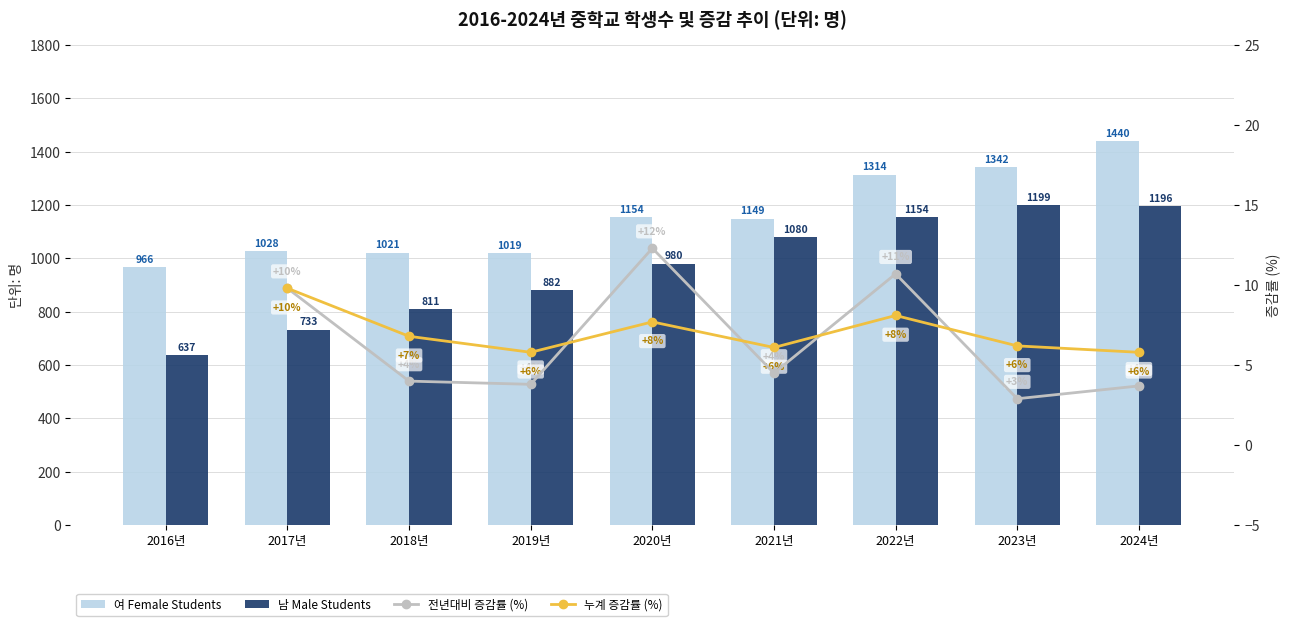

What position from the right is 2018년?

7